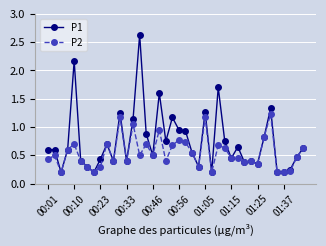

What is the difference between the maximum and minimum values in the P1 series?

2.4